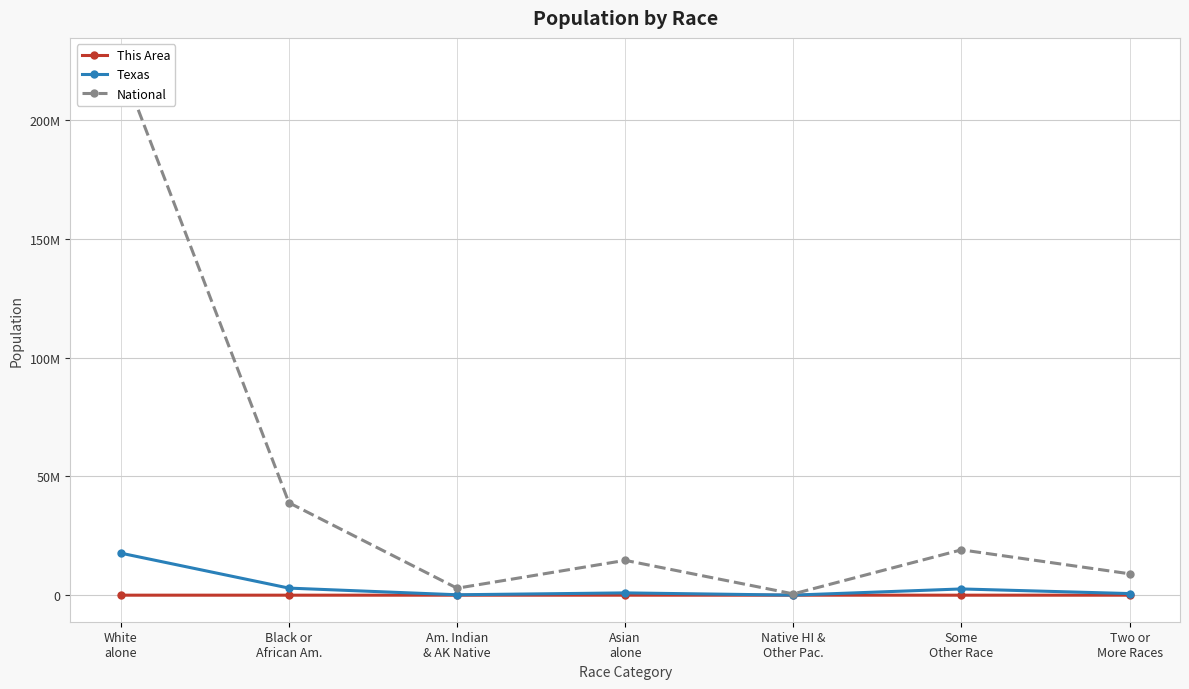

Is the value of National at Some
Other Race greater than the value of This Area at White
alone?

Yes